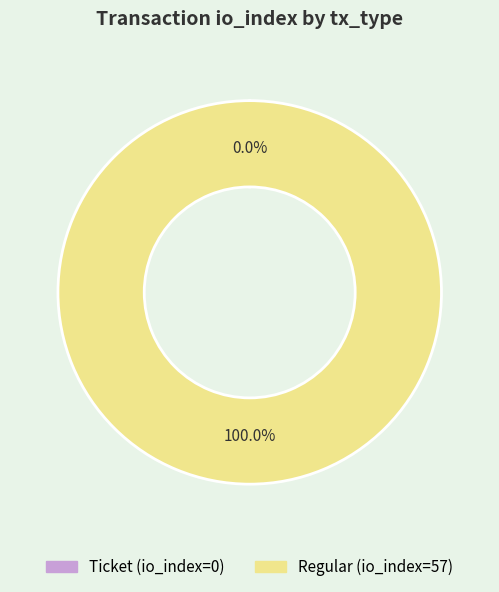

Which category has the biggest portion of the pie?

Regular